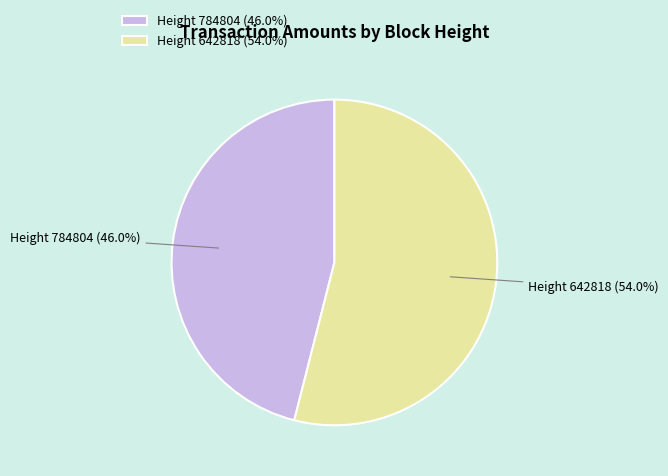

What is the total percentage of Height 784804 (46.0%) and Height 642818 (54.0%)?

100.0%